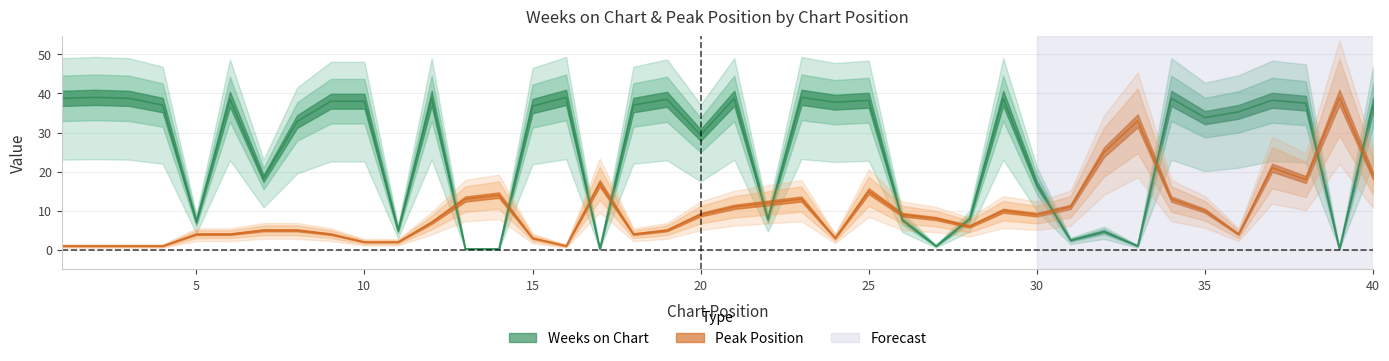

What is the approximate value of Peak Position at 27?

8.0